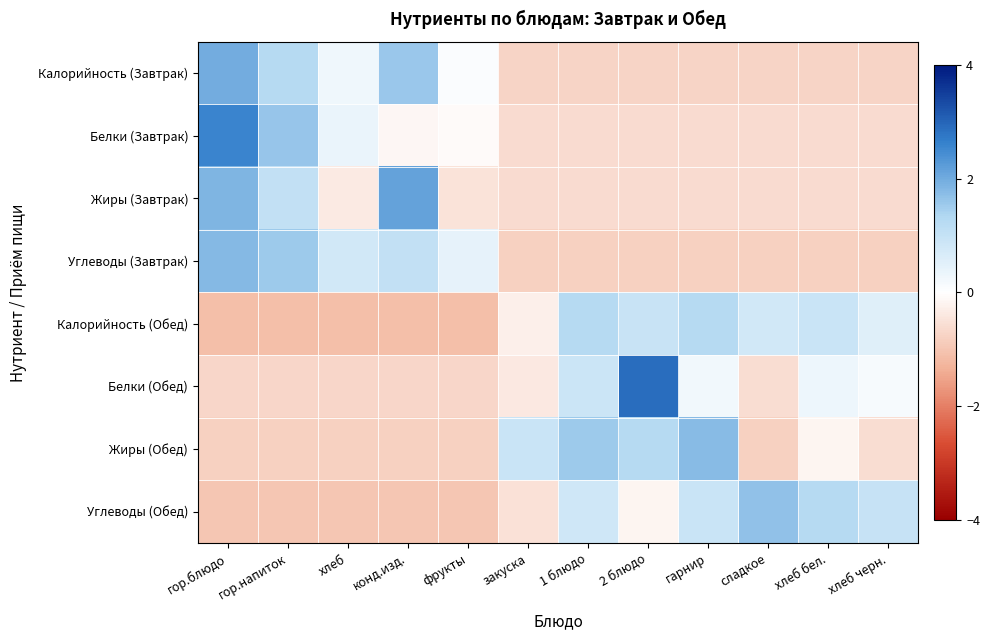

At гор.блюдо, list the series in order from largest to smallest.

Белки (Завтрак), Калорийность (Завтрак), Жиры (Завтрак), Углеводы (Завтрак), Белки (Обед), Жиры (Обед), Углеводы (Обед), Калорийность (Обед)